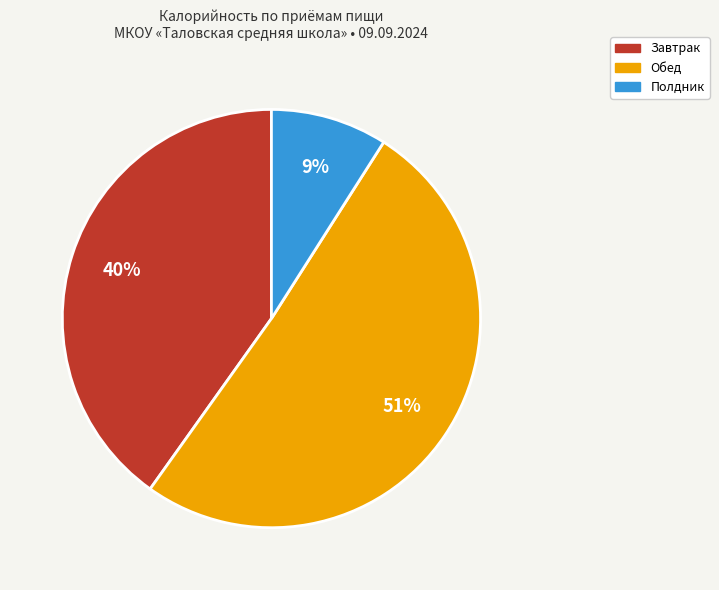

How many segments does this pie chart have?

3